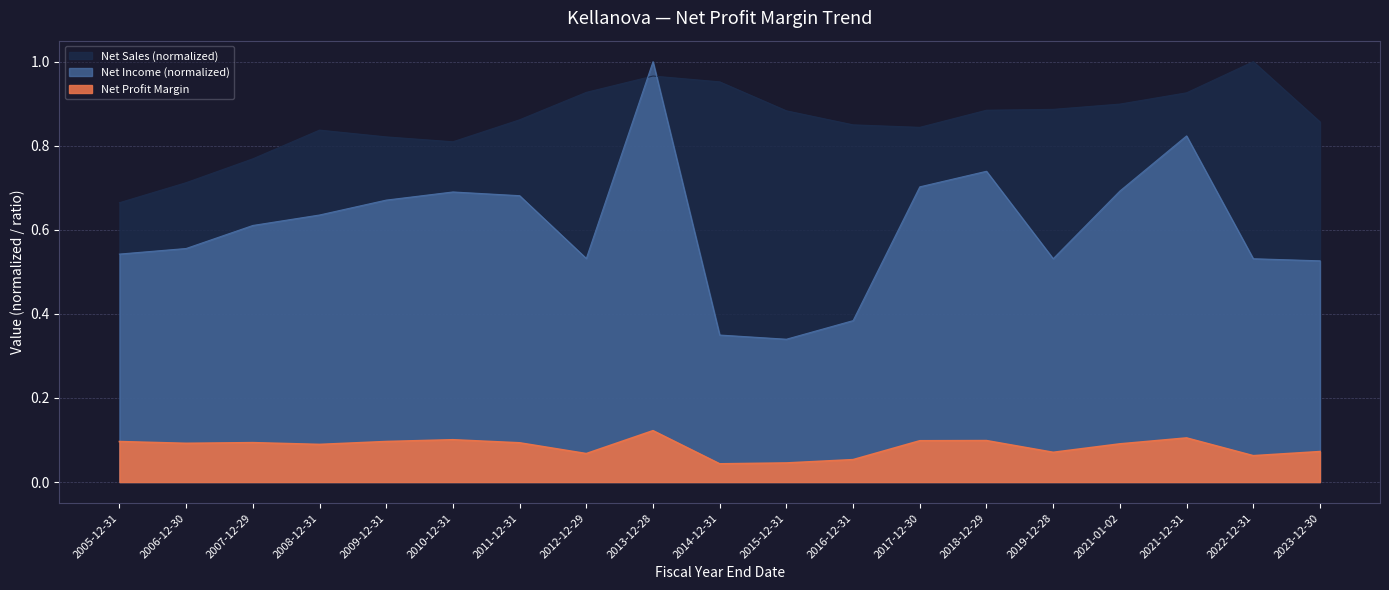

Rank the series at 2007-12-29 from highest to lowest value.

Net Sales (M), Net Income (M), Net Profit Margin